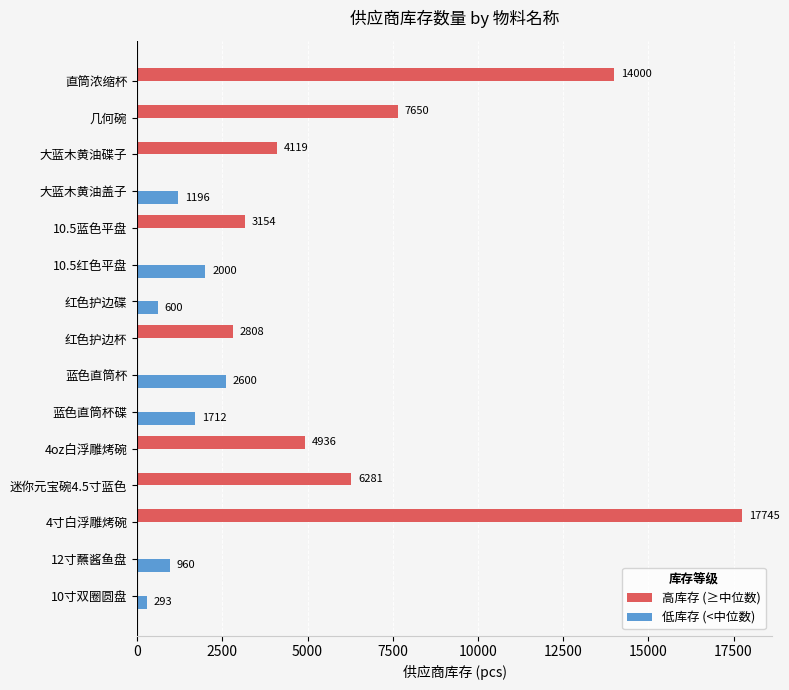

What is the approximate value of 低库存 (<中位数) at 10寸双圈圆盘?

293